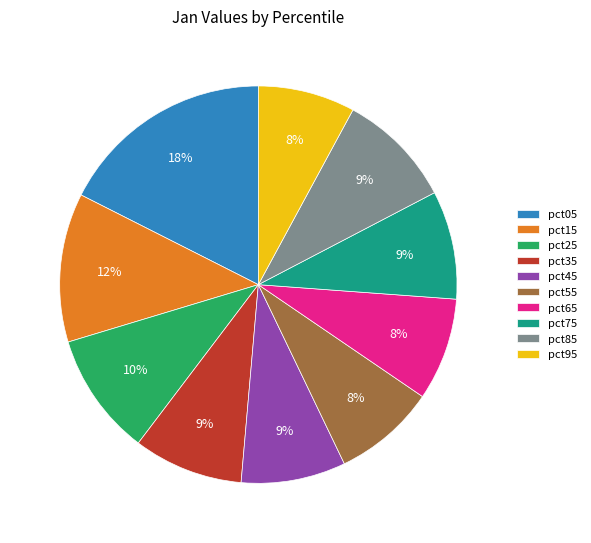

Is the sum of pct55 and pct35 greater than half?

No